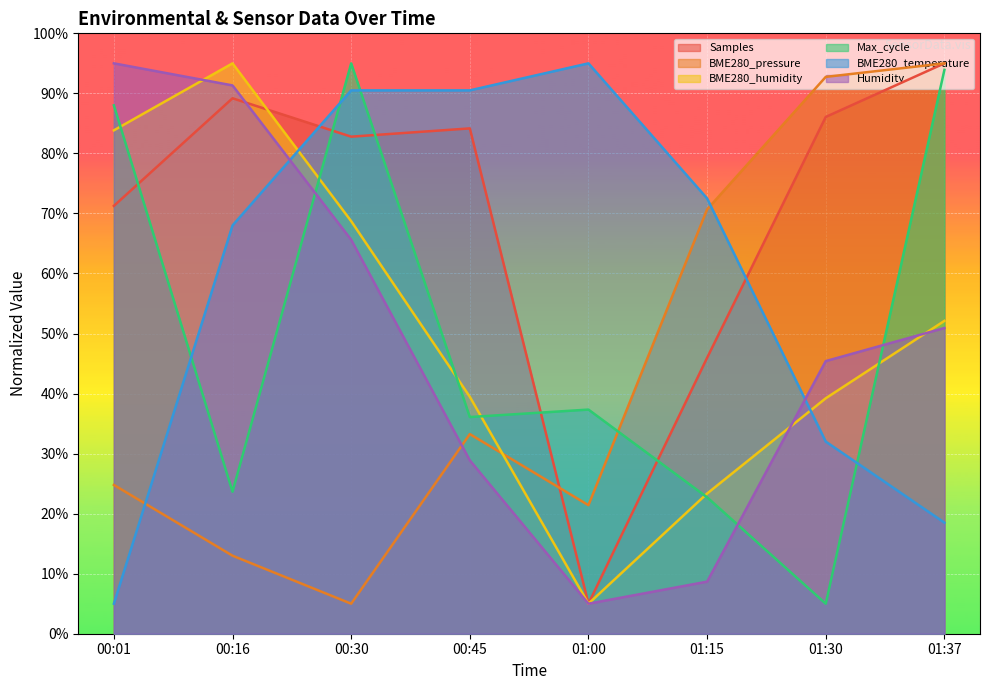

True or false: BME280_pressure has a value of 13.0 at 00:16.

True